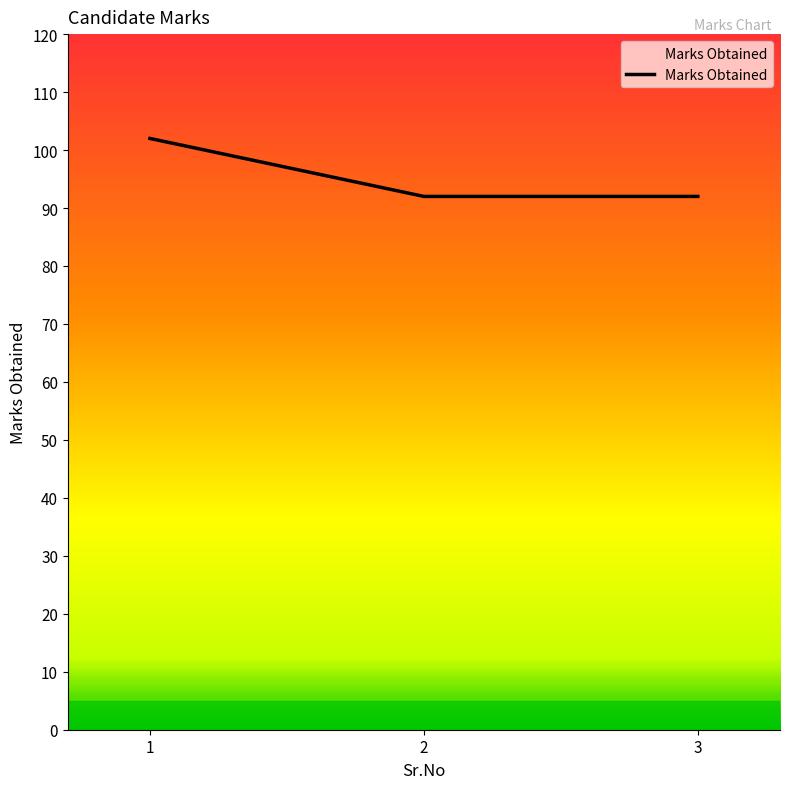

The chart shows a value of 131 at 3. True or false?

False